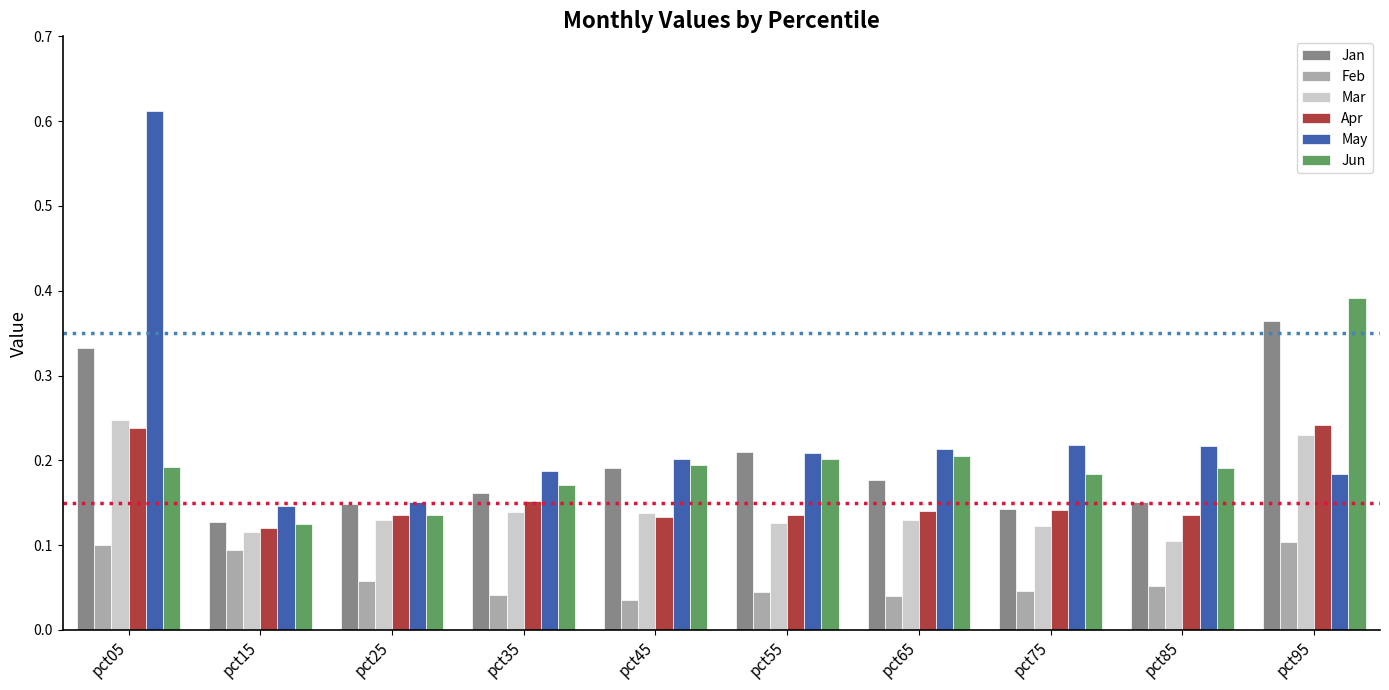

The value of Feb at pct55 is 0.1. True or false?

False